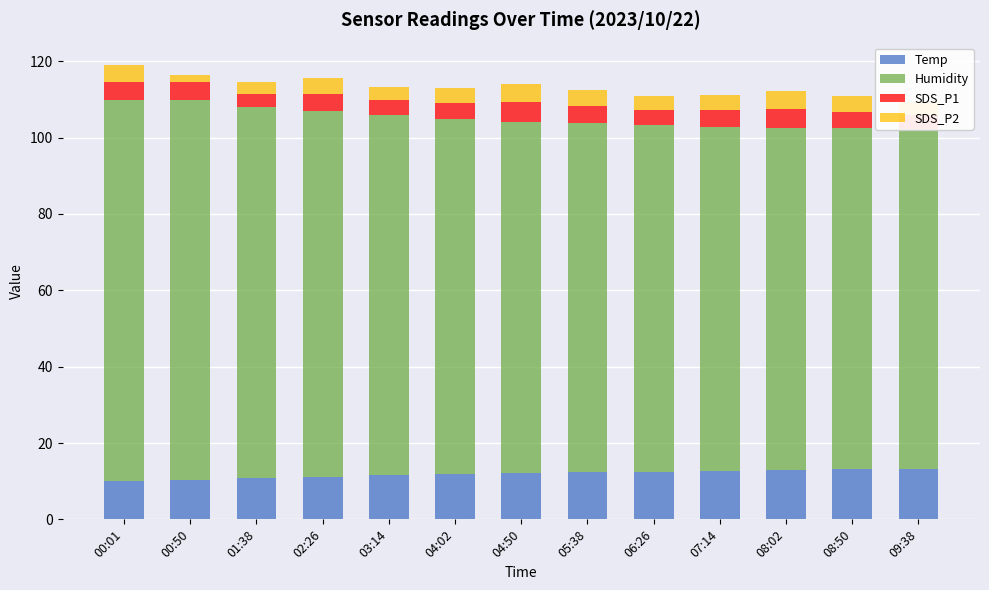

Which has a higher value, 02:26 or 04:02?

04:02